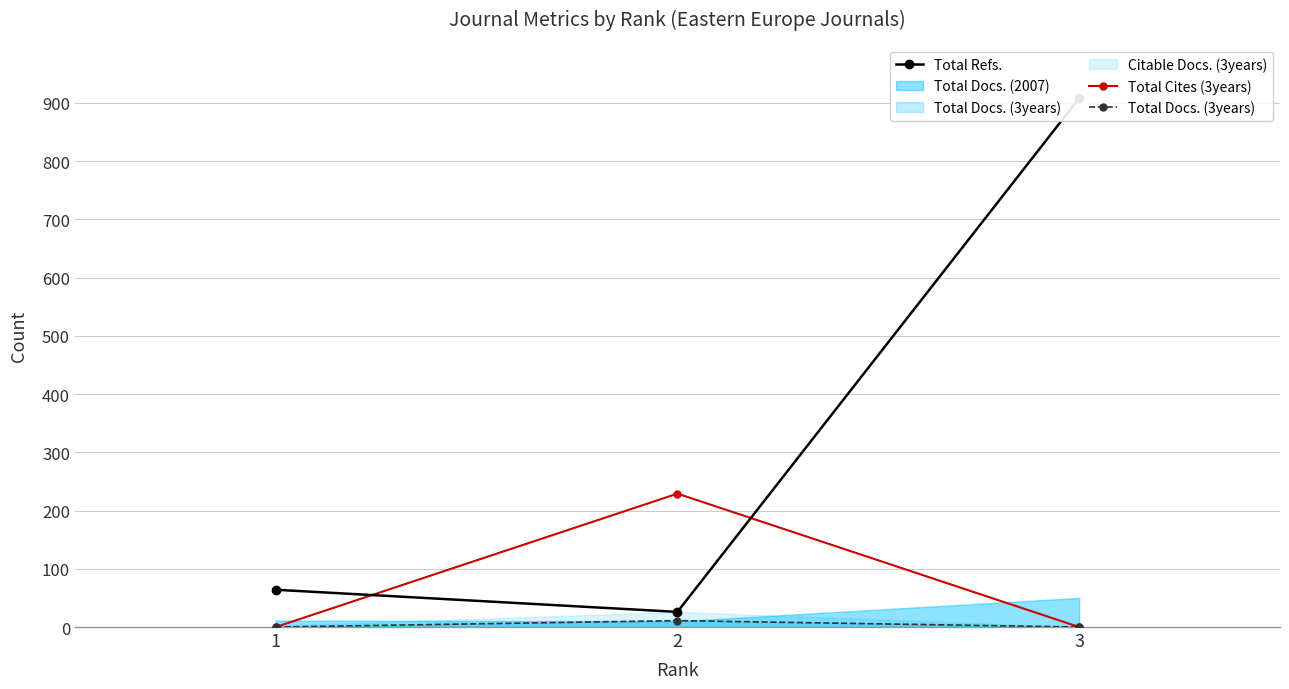

True or false: Total Docs. (3years) has a value of 0 at 1.

True